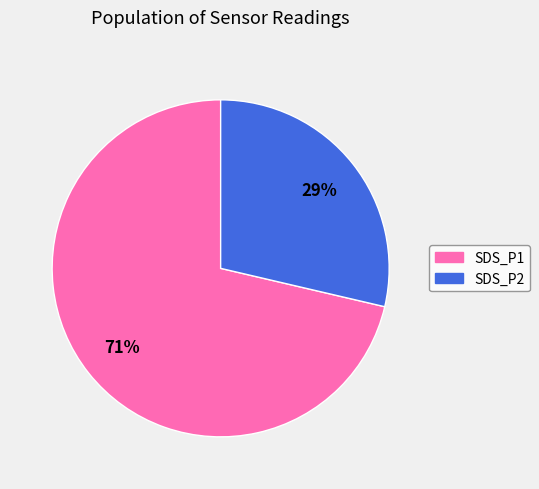

What is the smallest slice in the pie chart?

SDS_P2